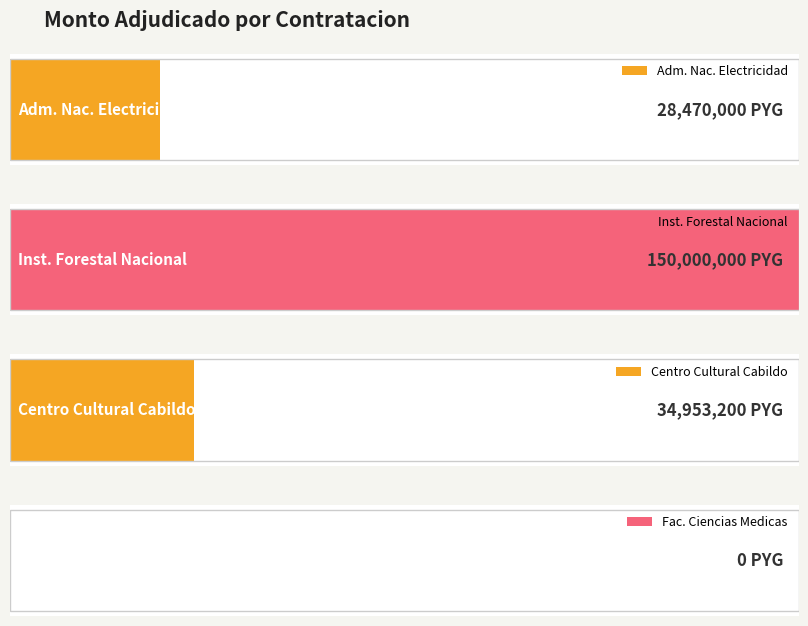

What is the difference between the maximum and minimum values?

150000000